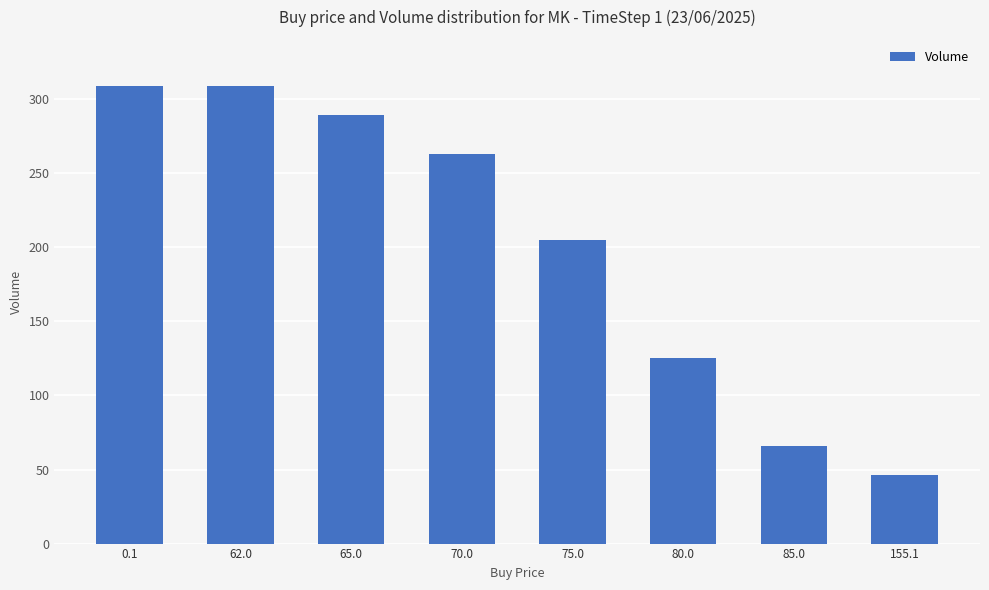

At which label is the value closest to 177?

75.0